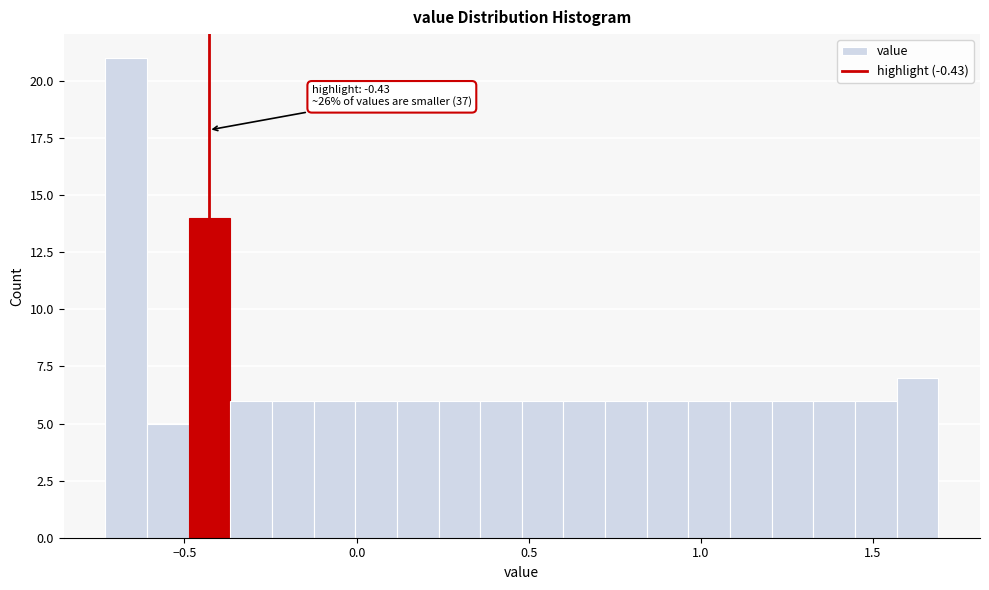

Around what value on the x-axis is the tallest bar? Give the approximate position of its centre, as read against the axis.

-0.65